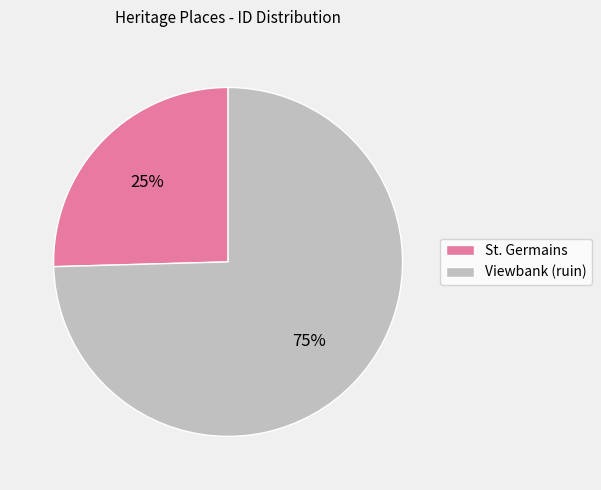

To the nearest percent, what is the combined percentage of St. Germains and Viewbank (ruin)?

100%